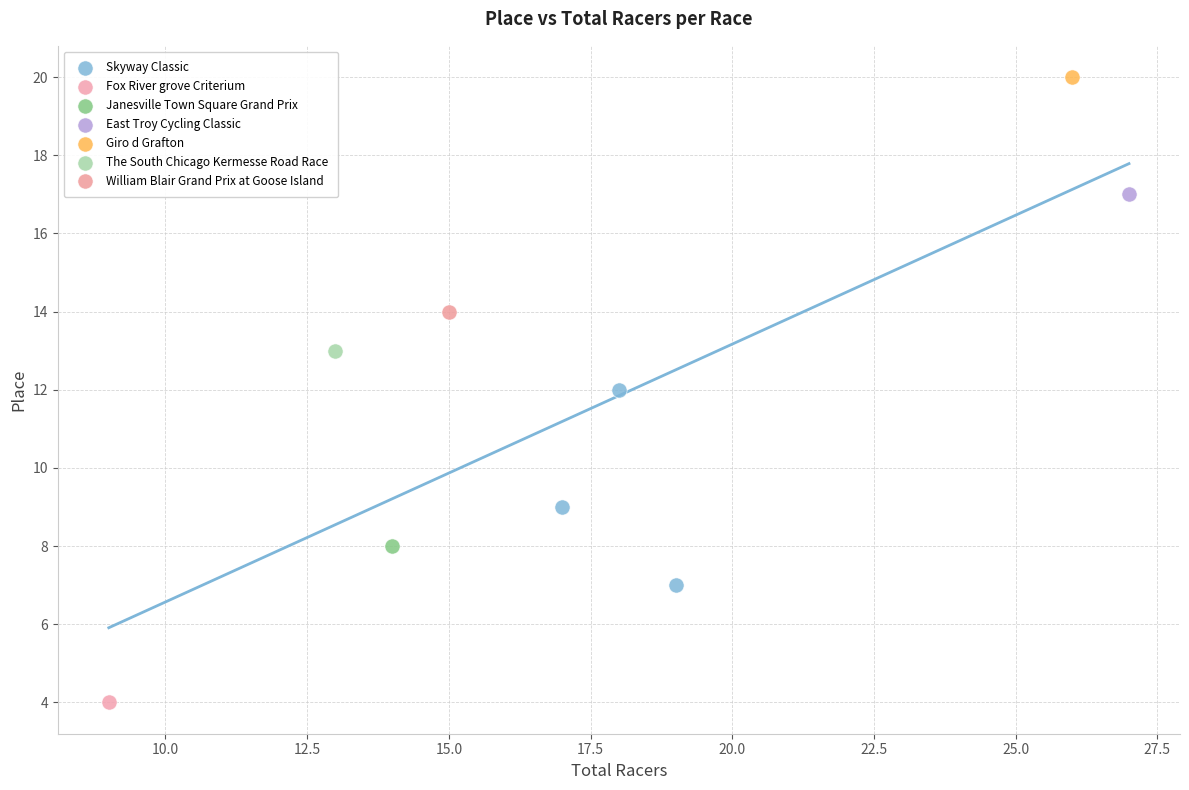

What are all the series names shown in the legend?

Skyway Classic, Fox River grove Criterium, Janesville Town Square Grand Prix, East Troy Cycling Classic, Giro d Grafton, The South Chicago Kermesse Road Race, William Blair Grand Prix at Goose Island